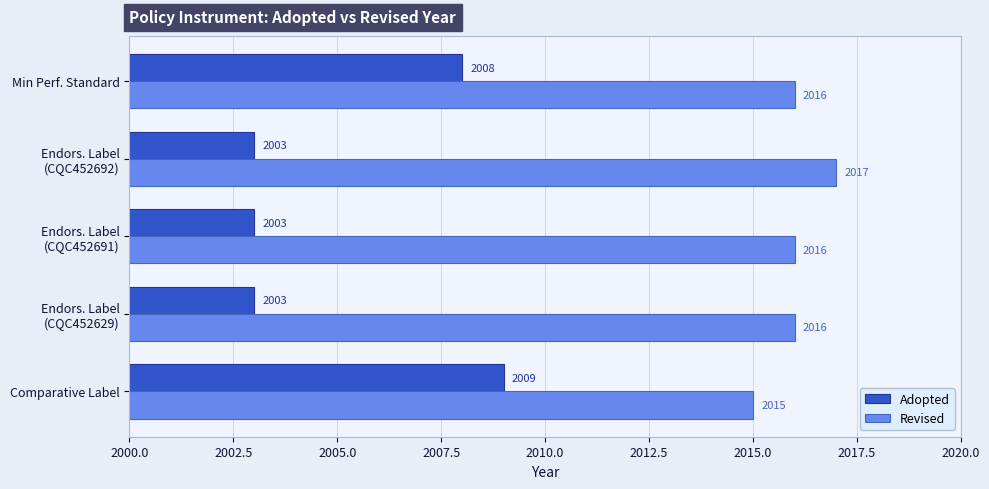

The Revised series shows 3301 at Min Perf. Standard. True or false?

False